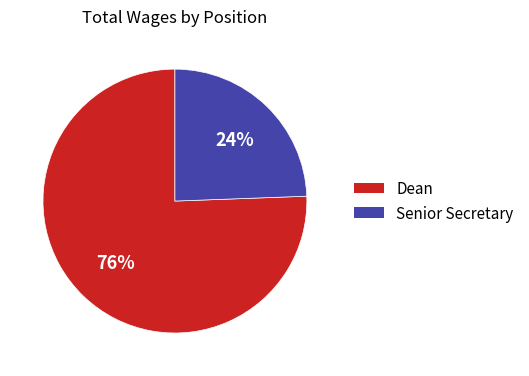

To the nearest percent, what is the combined percentage of Senior Secretary and Dean?

100%